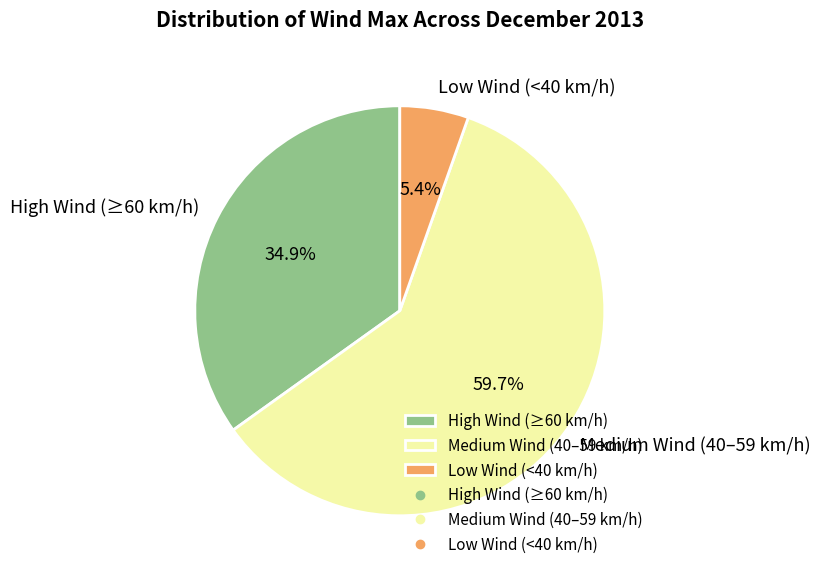

What is the ratio of the value at Medium Wind (40–59 km/h) to the value at High Wind (≥60 km/h)?

1.7